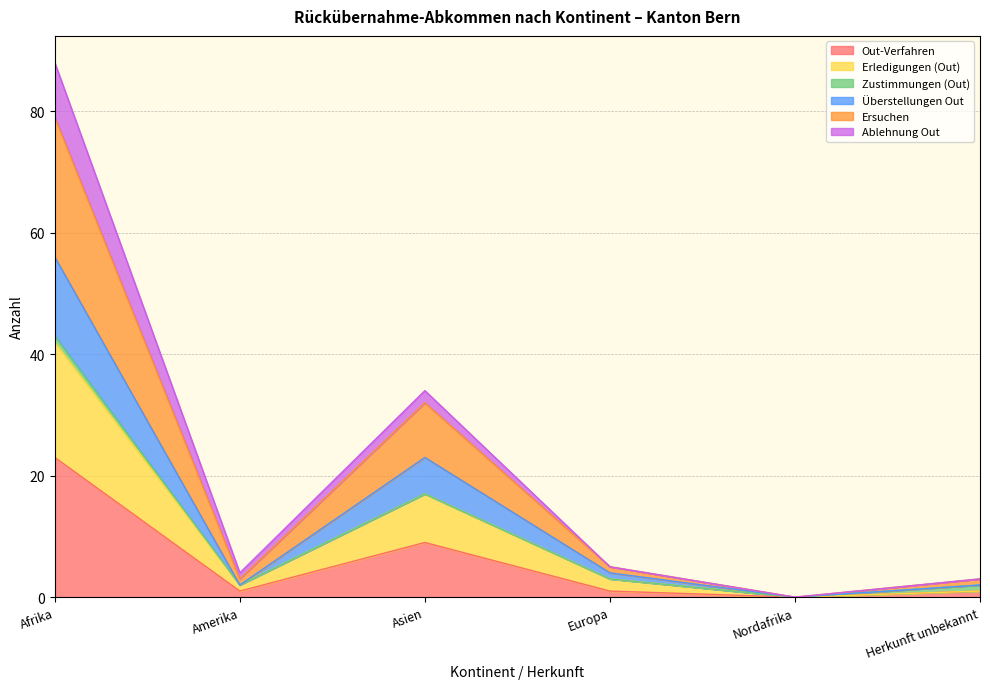

At which category does Erledigungen (Out) reach its first local valley?

Amerika